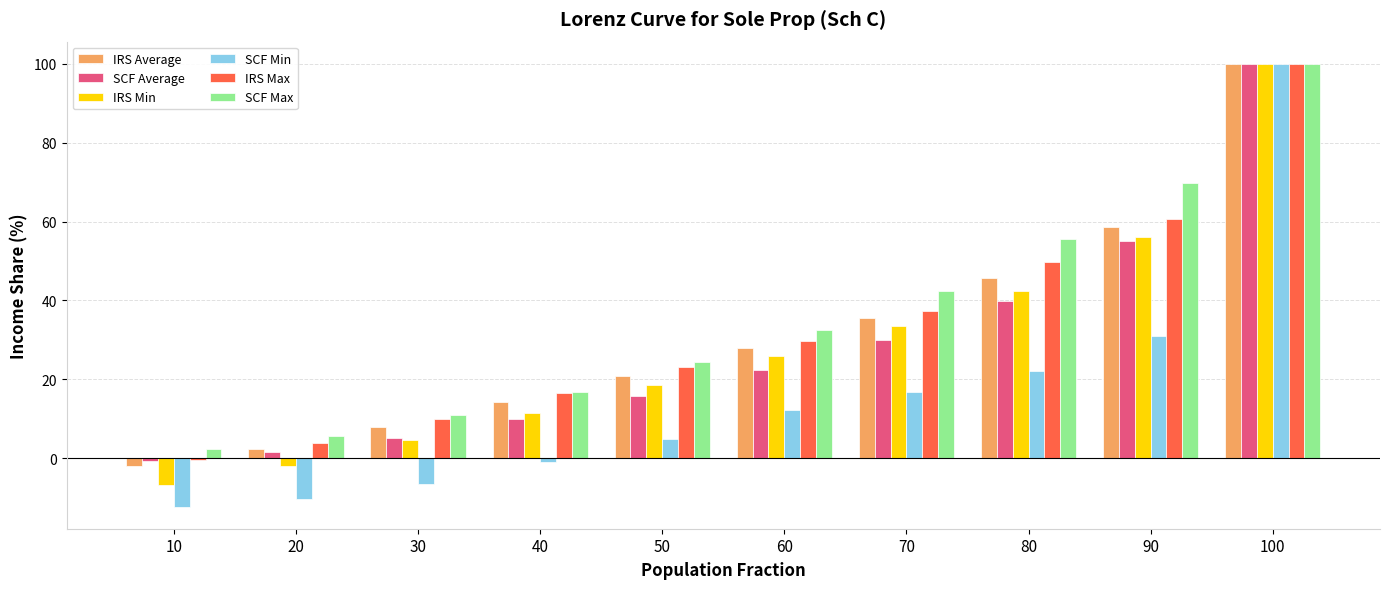

Which series changed the most between 10 and 50?

IRS Min